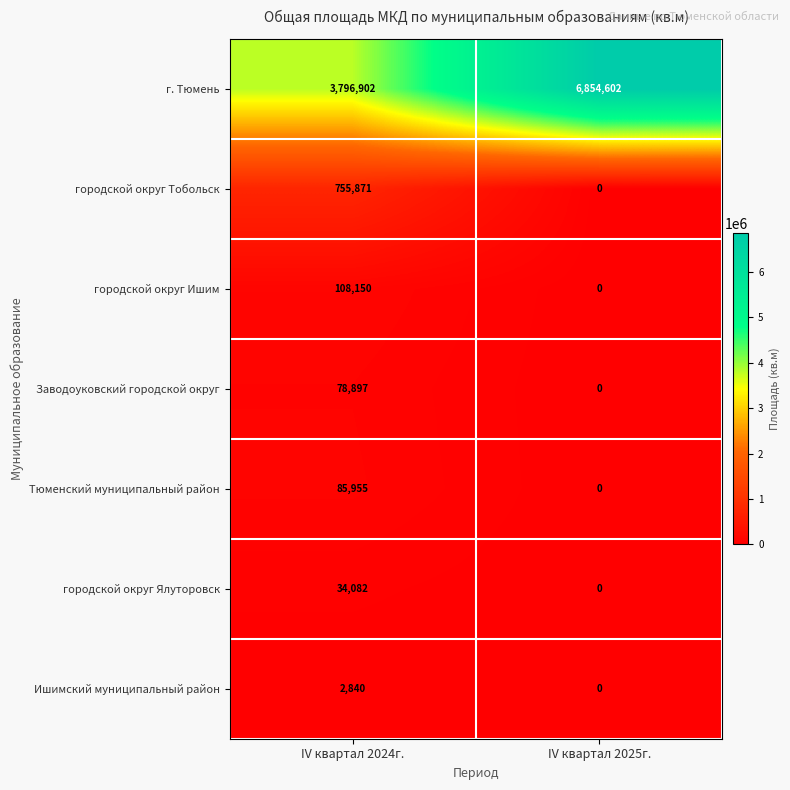

Rank the series by their maximum value, from highest to lowest.

г. Тюмень, городской округ Тобольск, городской округ Ишим, Тюменский муниципальный район, Заводоуковский городской округ, городской округ Ялуторовск, Ишимский муниципальный район